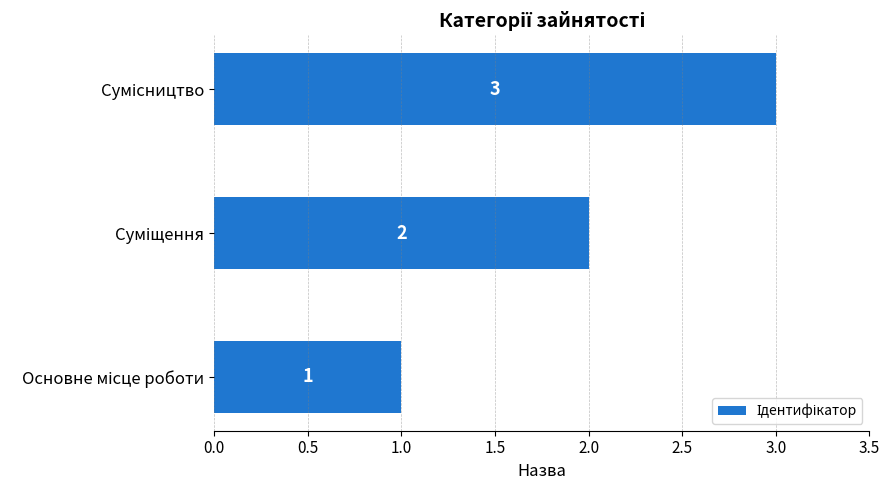

What is the sum of all values?

6